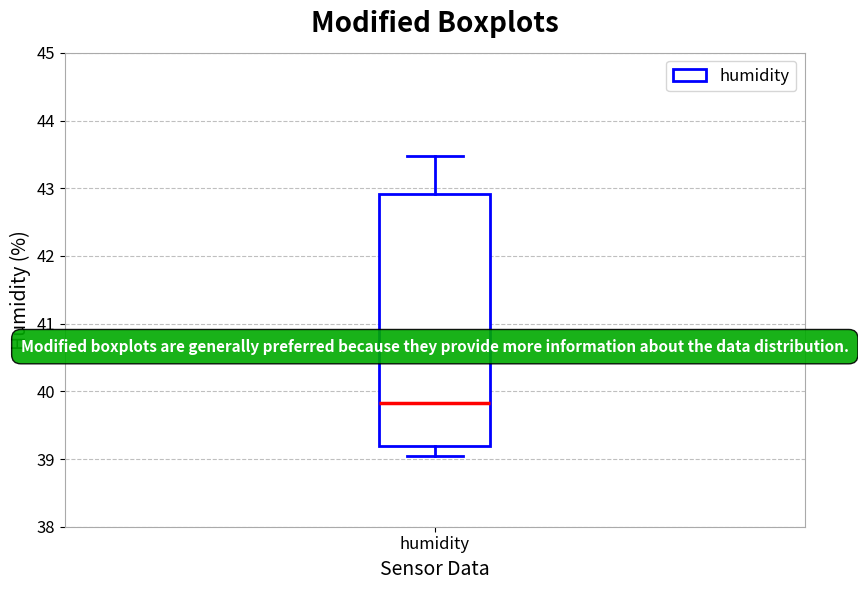

Where is the upper edge of the box for humidity on the y-axis? The values are not printed on the chart, so give them approximately, as read against the axis.

42.9